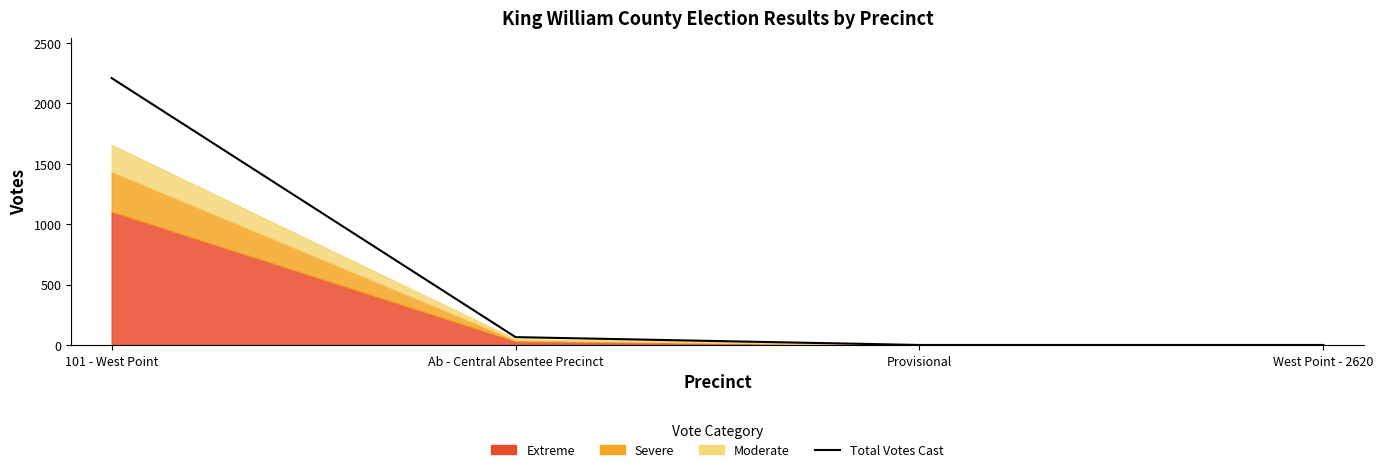

Where does the data first go above 65?

101 - West Point